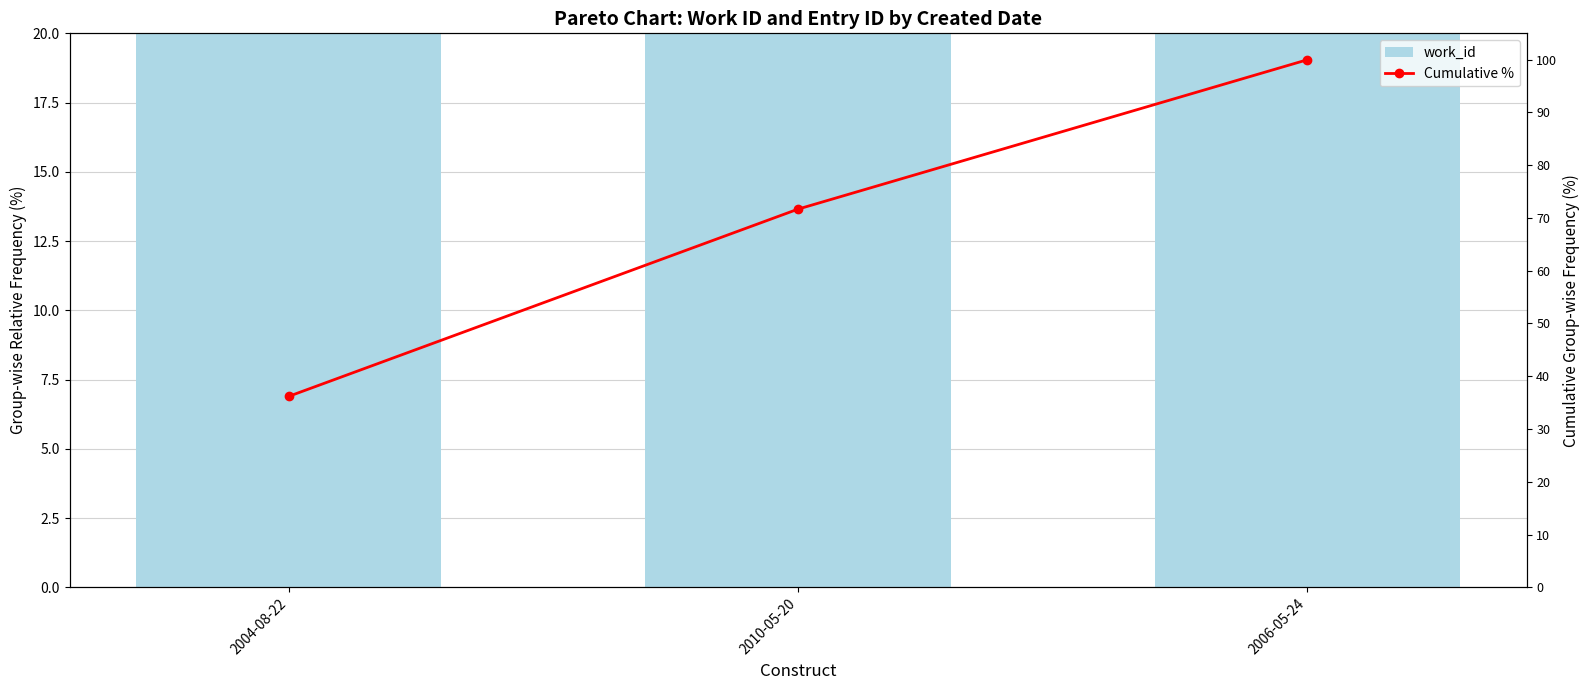

What is the value of the Cumulative % bar at the 2nd from the left?

71.7